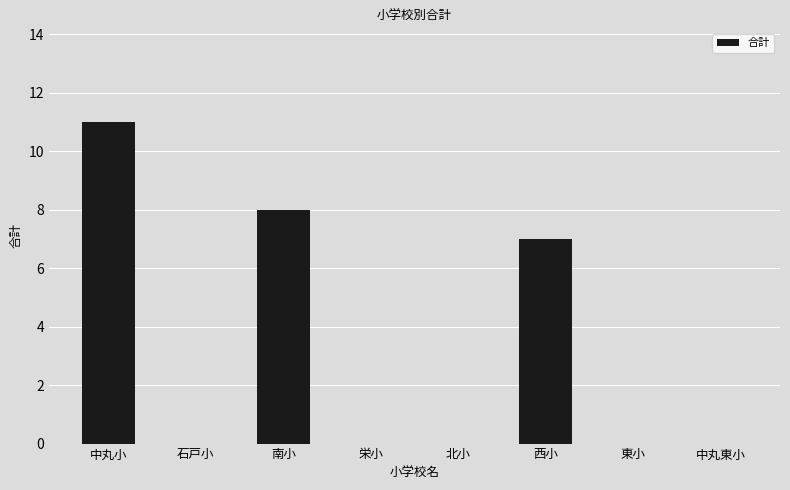

What is the average value?

3